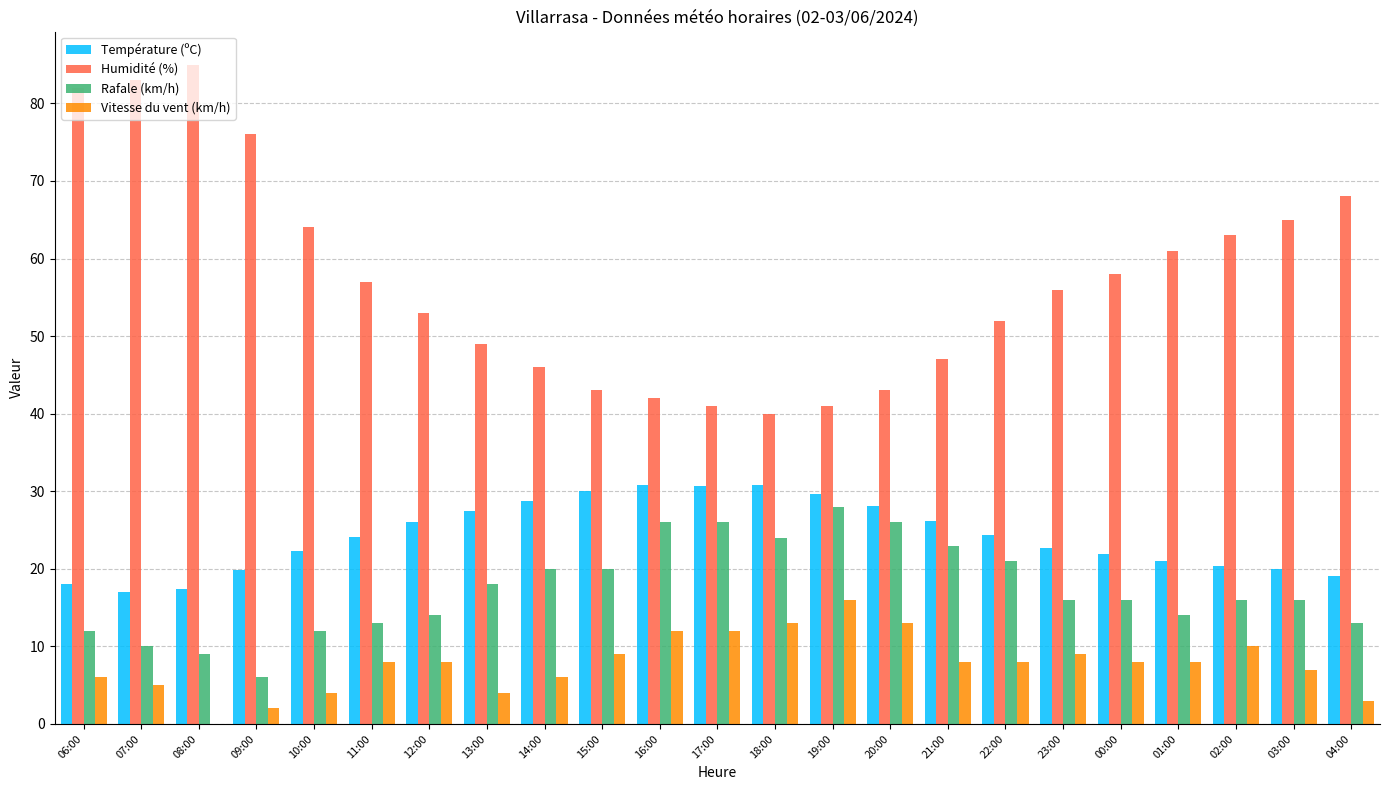

What is the sum of the Rafale (km/h) values at 12:00 and 16:00?

40.0